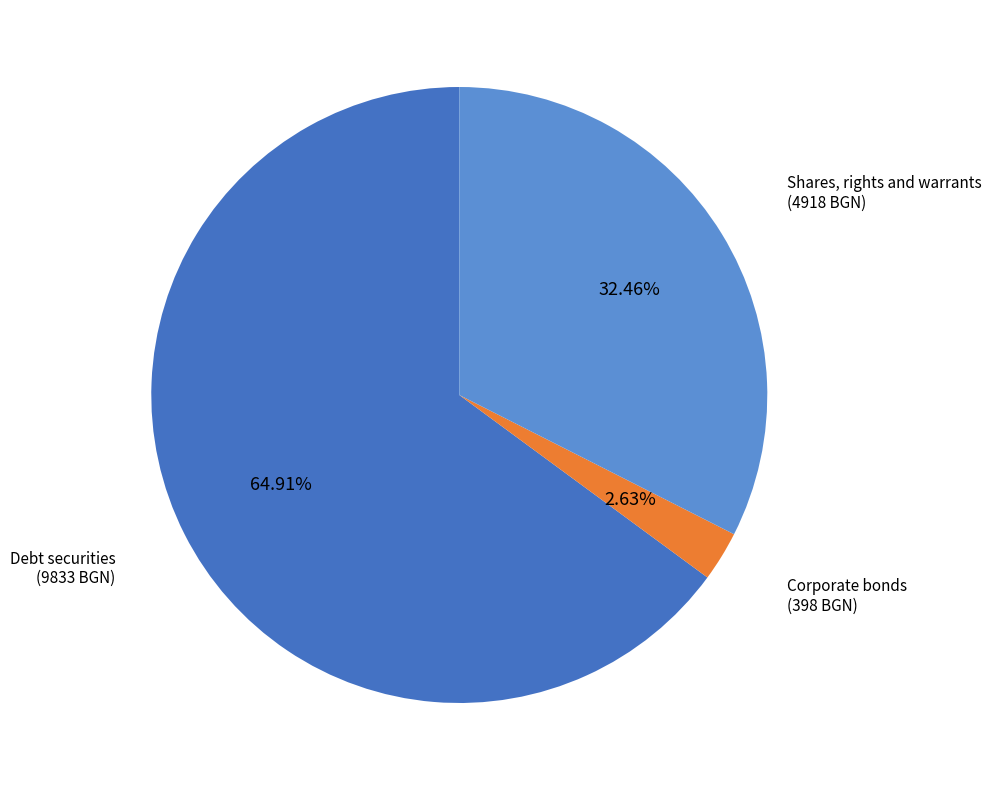

Does any single category account for the majority?

Yes